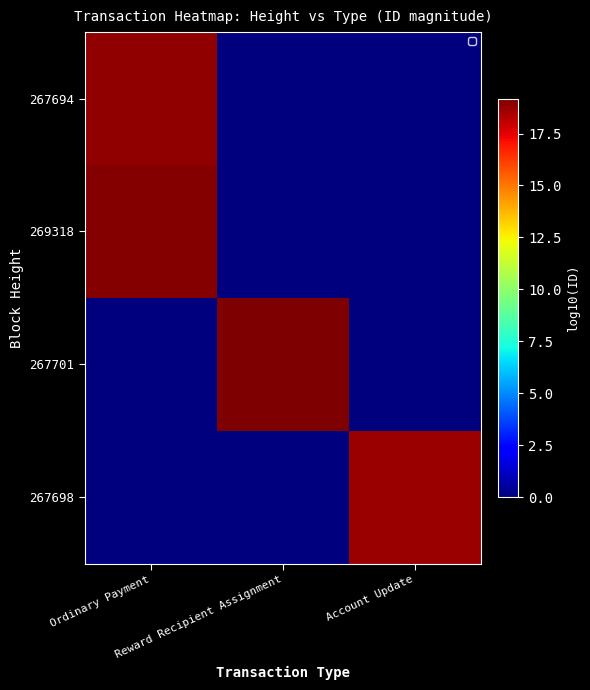

What is the maximum value shown in the chart?

19.2